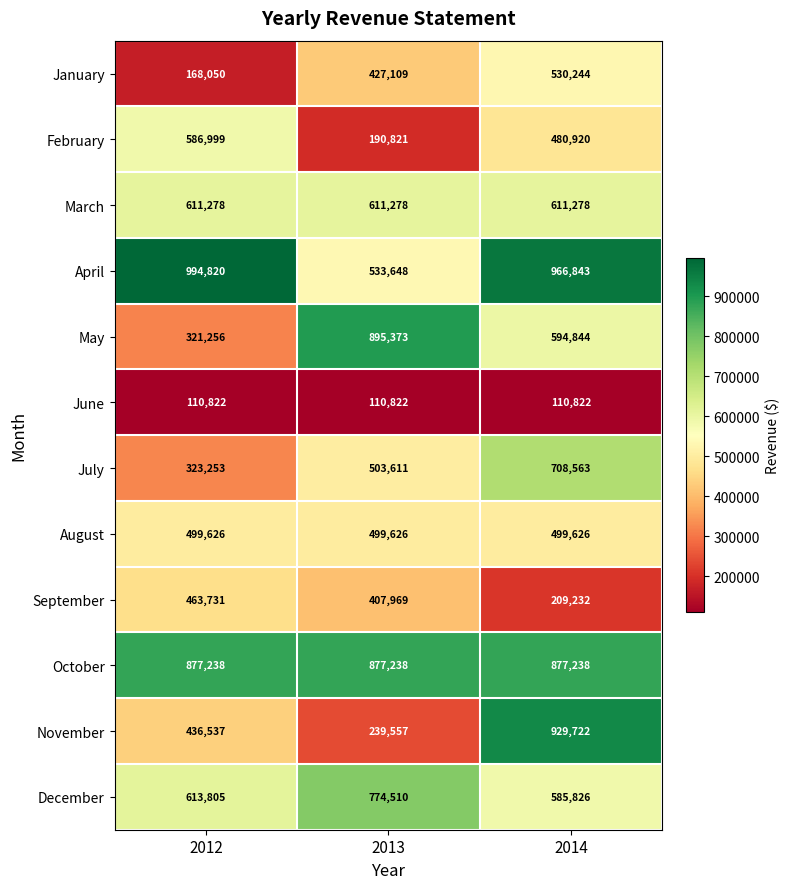

What value does the January series have at 2012?

168050